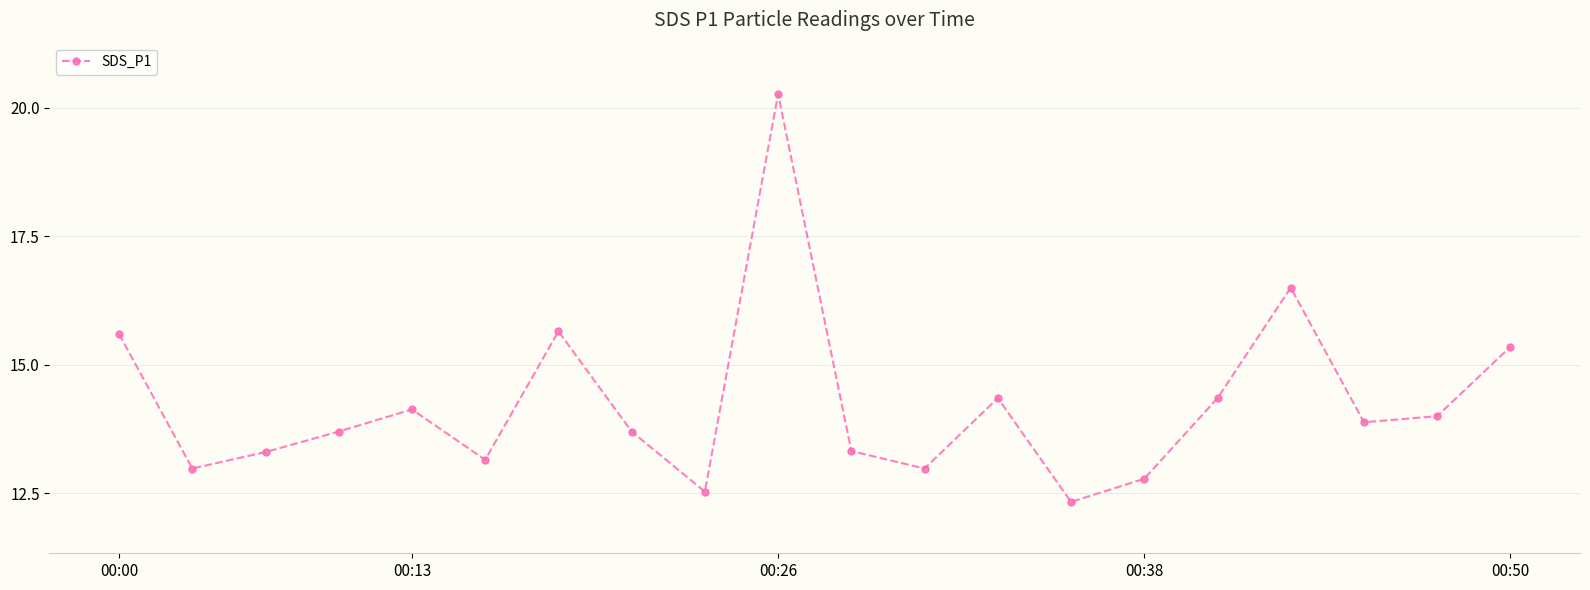

True or false: there are more than 2 points higher than both neighbors.

True